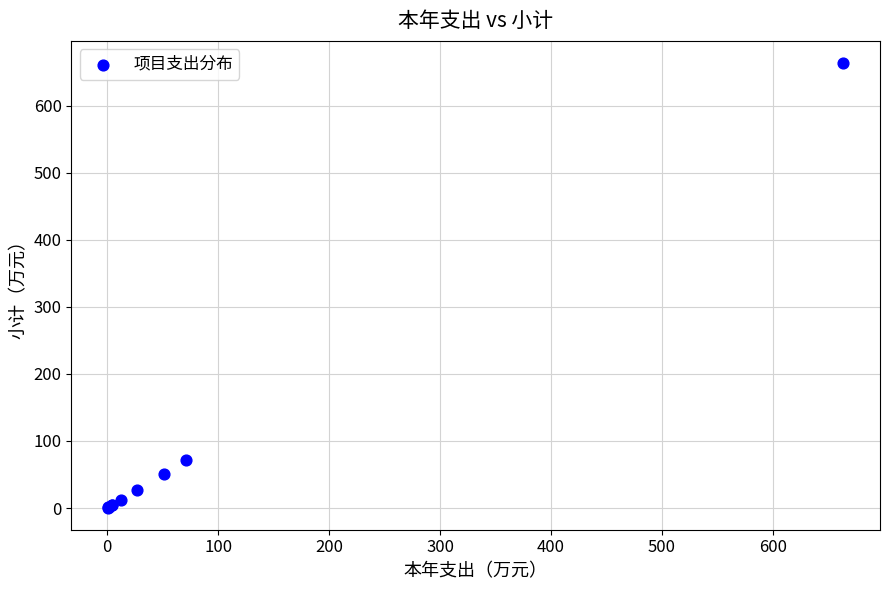

What Y value in the scatter plot is closest to 332?

71.1